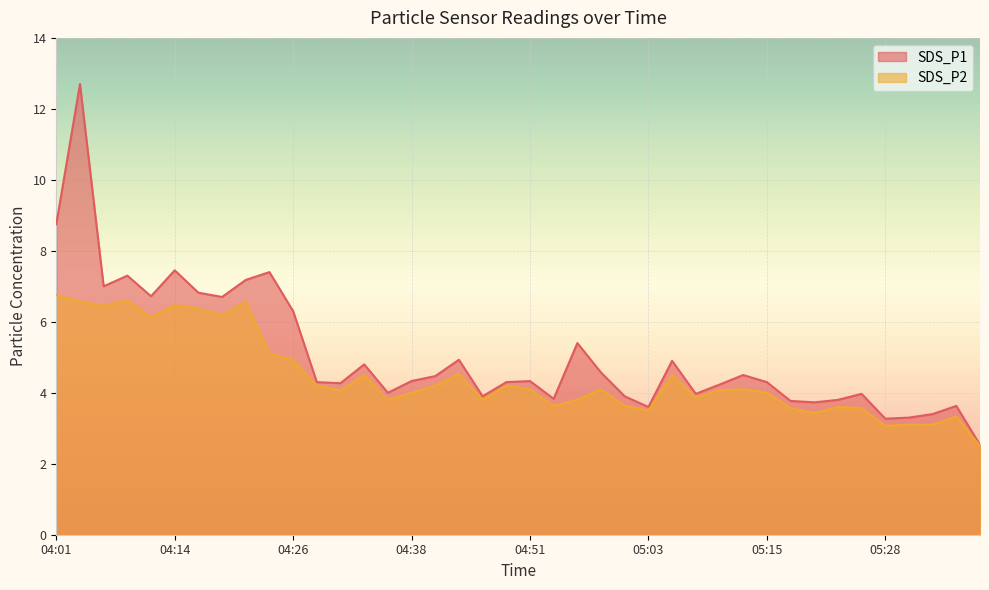

At which category is the sum across all series the highest?

04:04